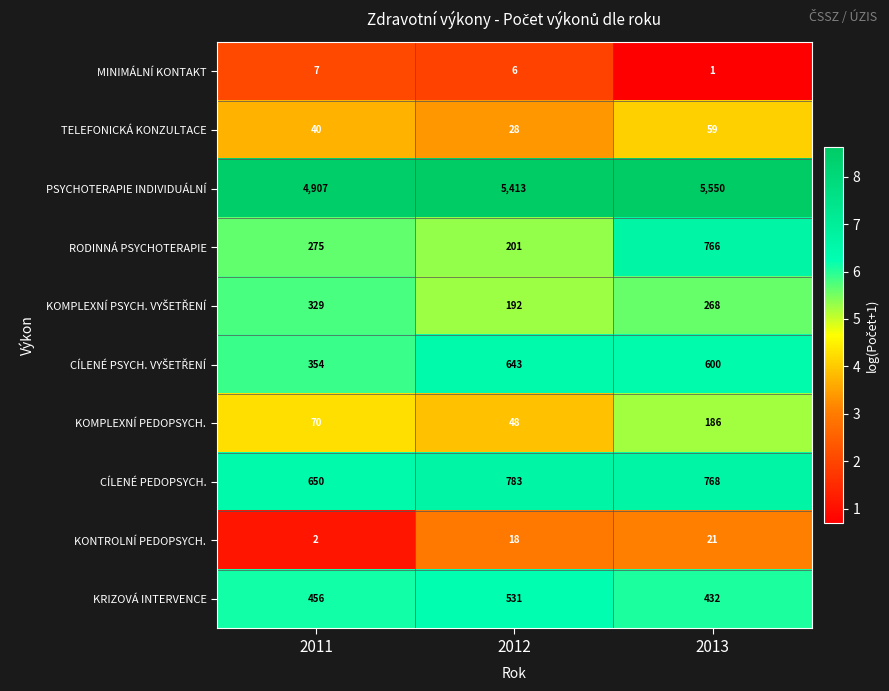

Where is RODINNÁ PSYCHOTERAPIE nearest to the value 483?

2011